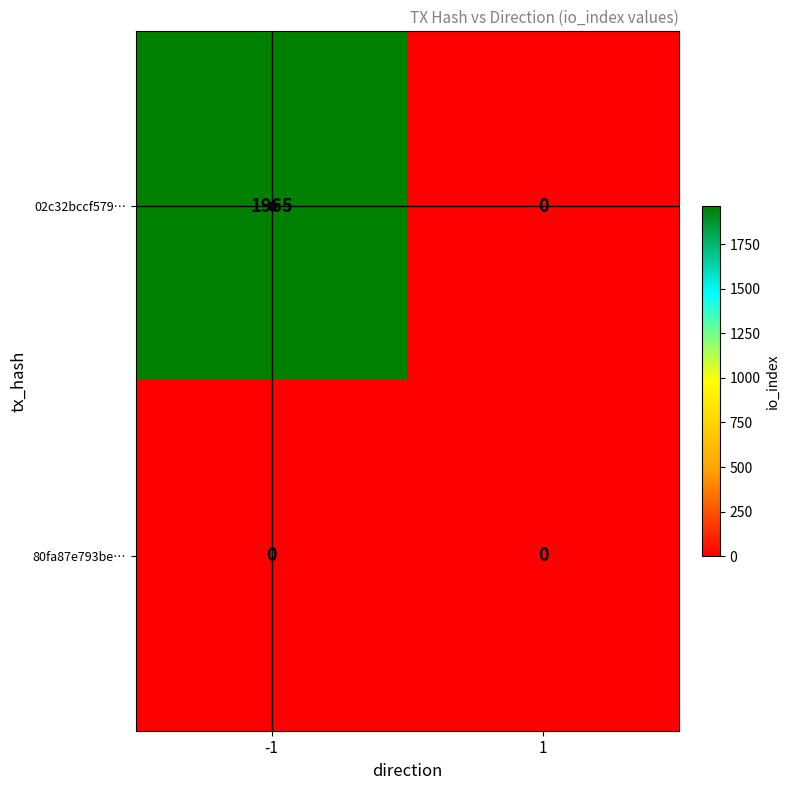

What is the total value across all series at -1?

1965